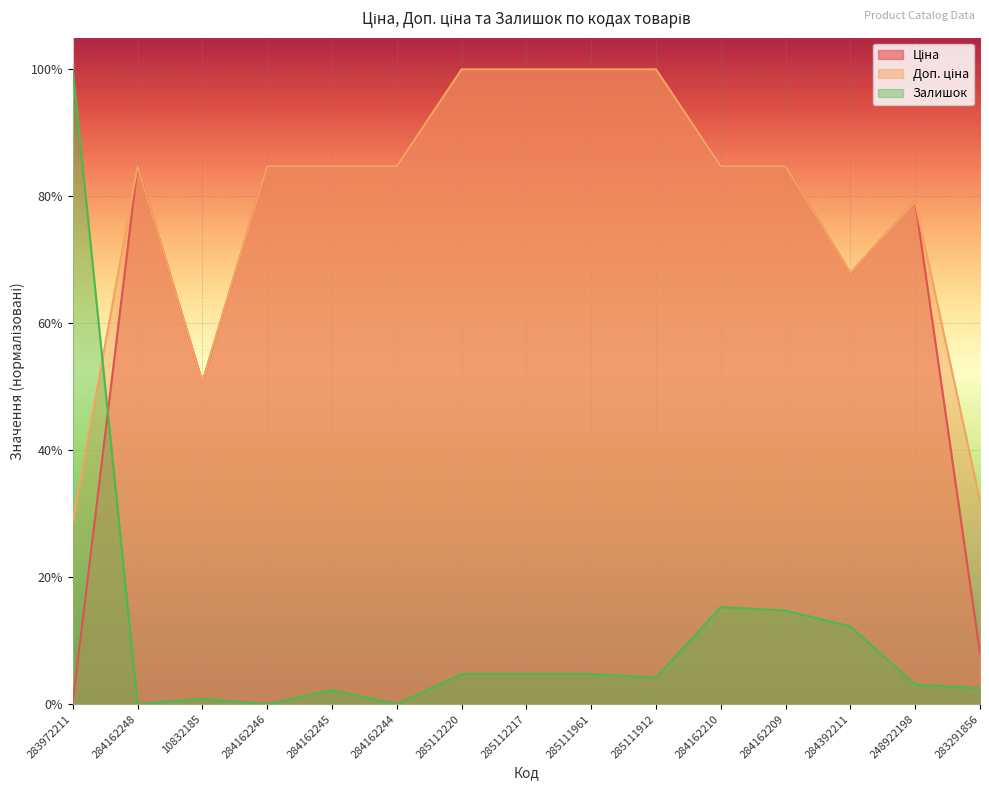

Does the chart display data point markers on the line(s)?

No